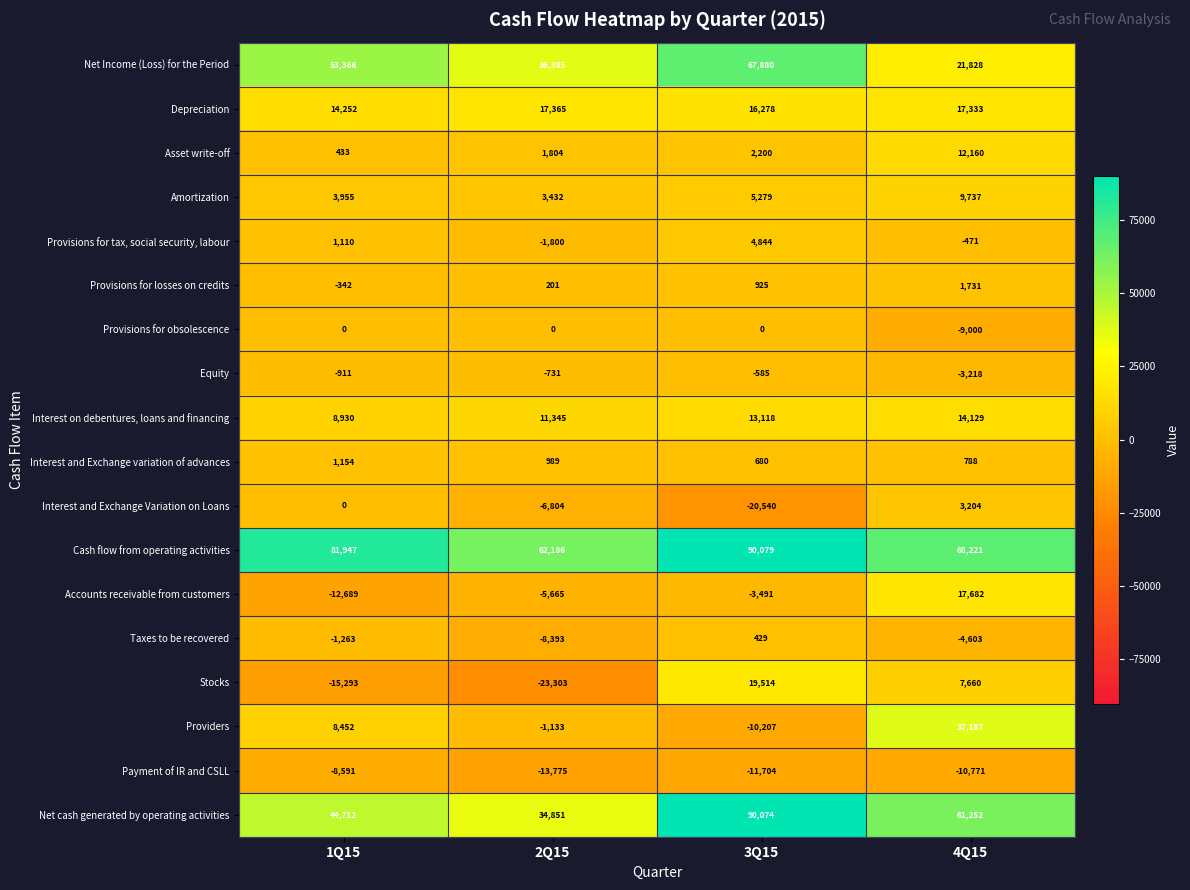

Which series has the largest total across all categories?

Cash flow from operating activities